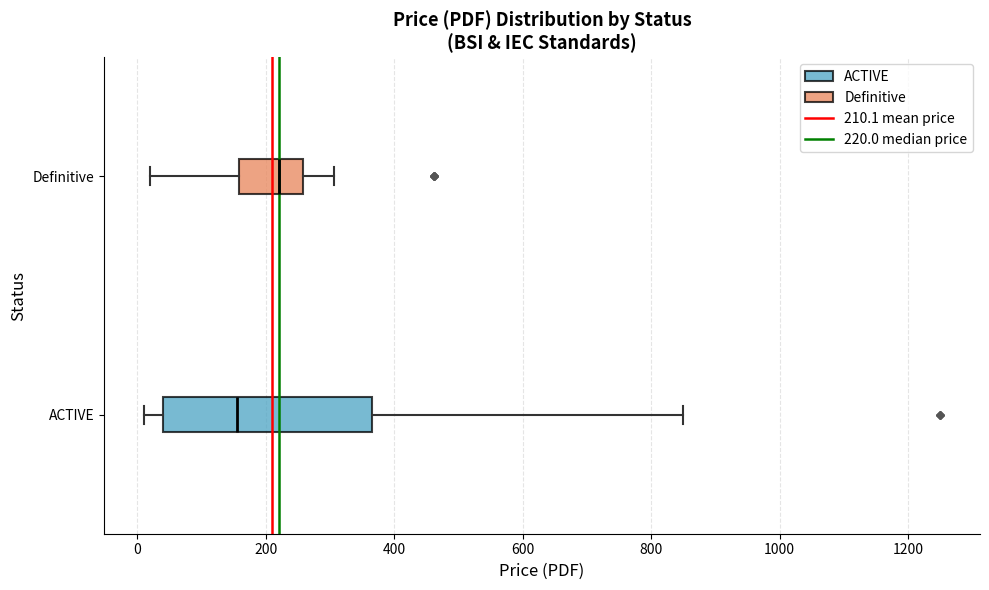

Reading bottom to top, transcribe this box plot: for each box, give where its median line is, the range the box spans, and where its two whiskers end, as read against the x-axis. The values are not printed on the chart, so give them approximately, as read against the axis.

ACTIVE: median 160, box 40 to 360, whiskers 20 to 860
Definitive: median 220, box 160 to 260, whiskers 20 to 300